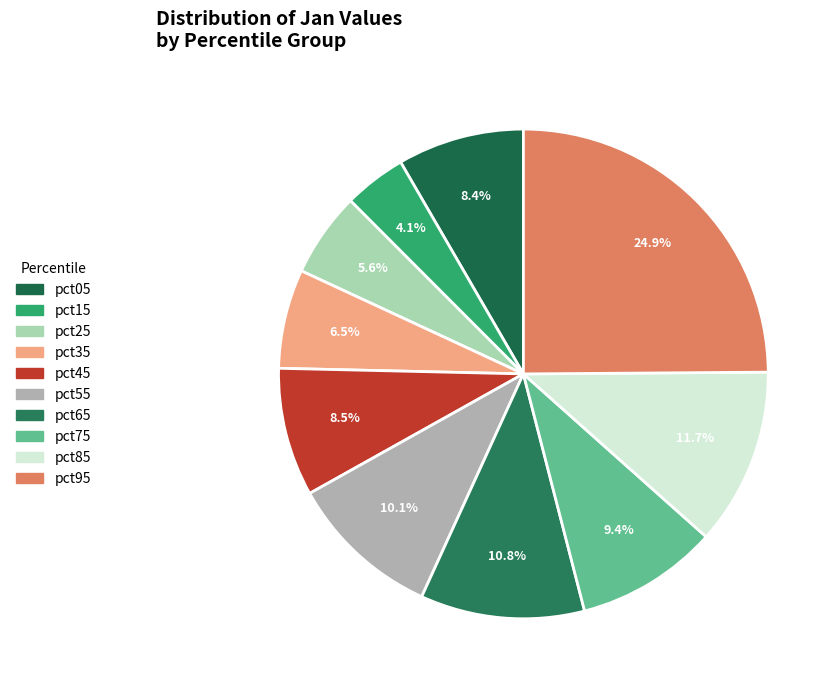

What is the largest slice in the pie chart?

pct95